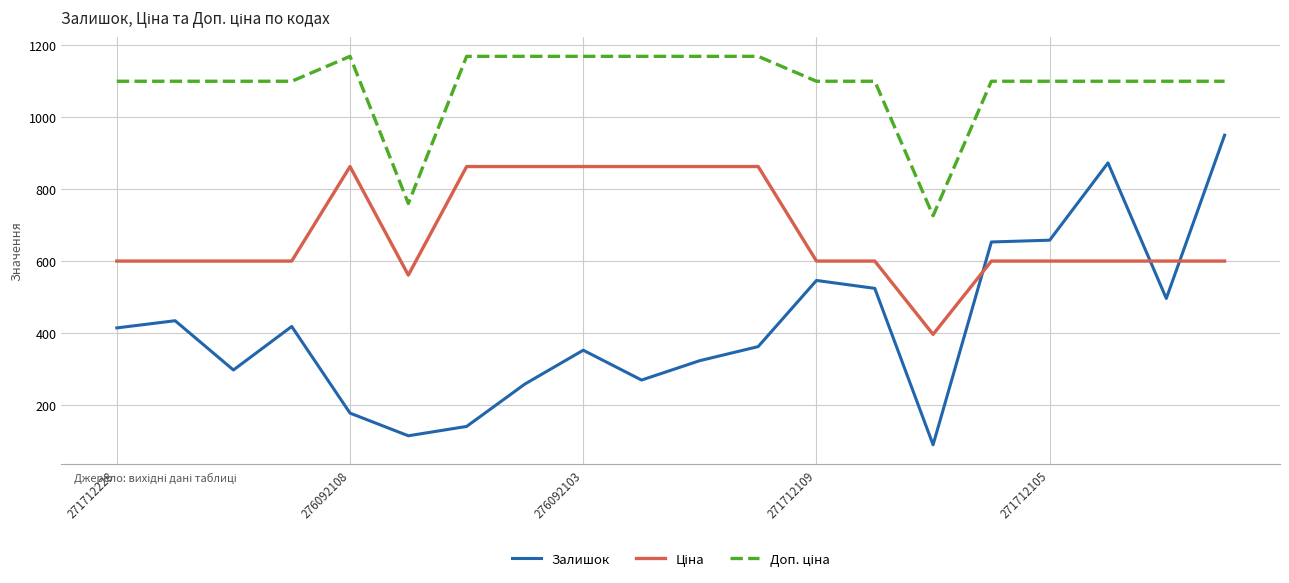

What is the greatest value displayed?

1169.2